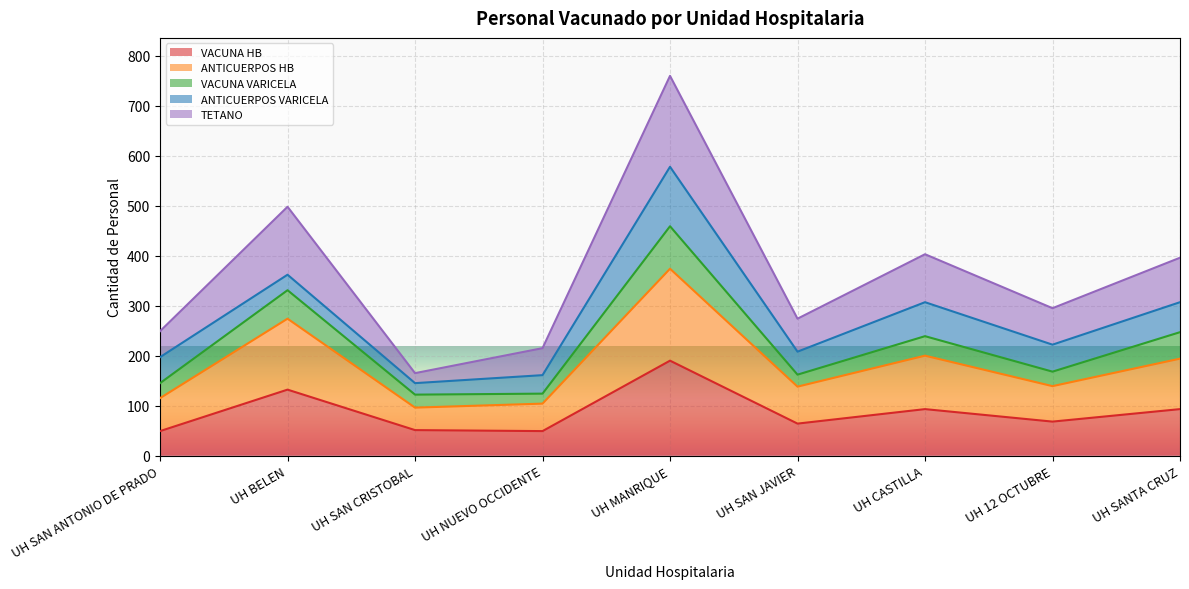

True or false: VACUNA HB and ANTICUERPOS HB intersect in this chart.

False